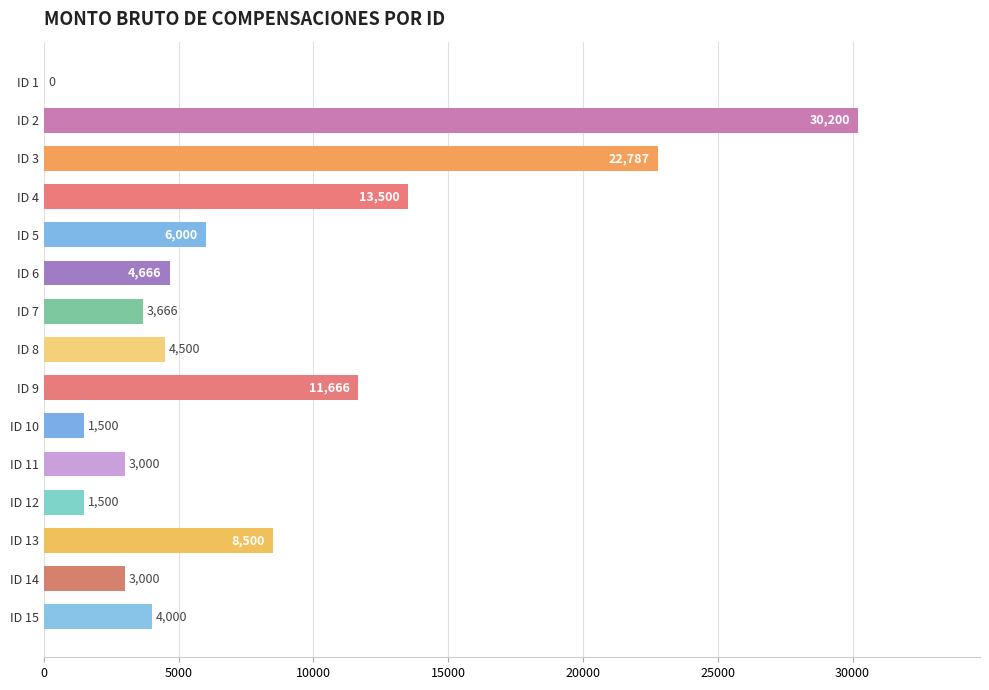

What is the approximate value at ID 6, to the nearest 100?

4700